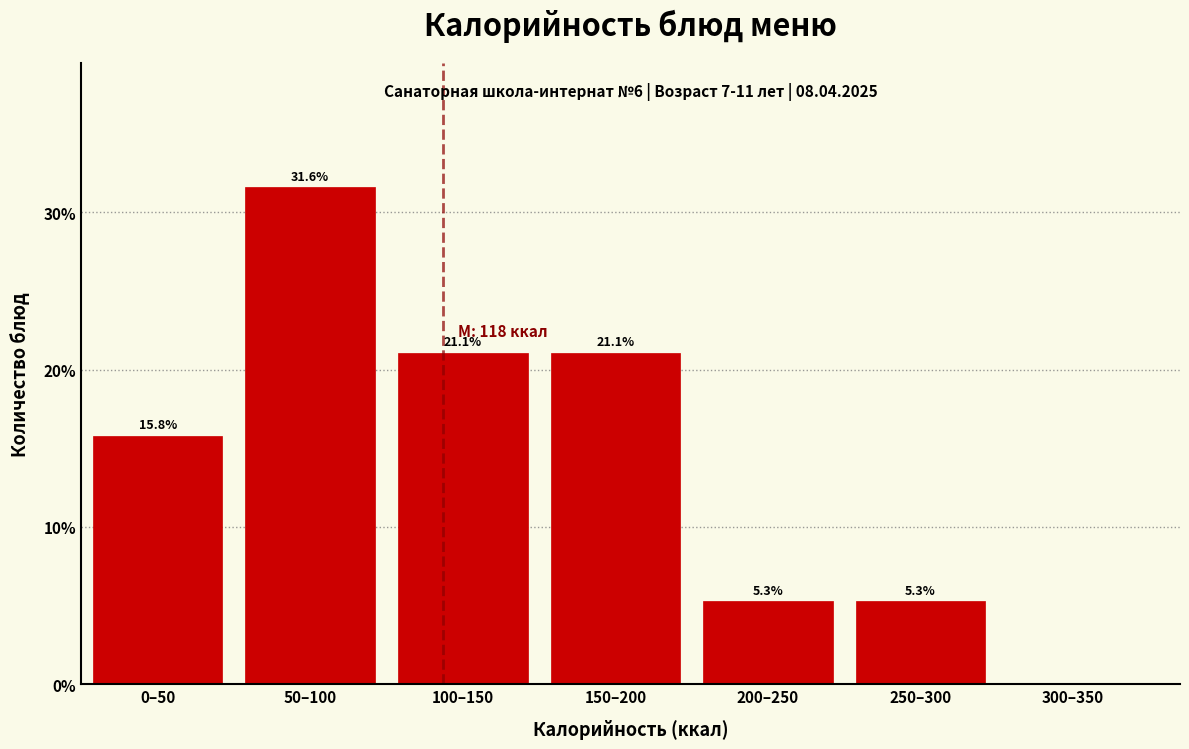

Reading right to left, list all the values displayed in this chart.

300–350=0.0	250–300=5.3	200–250=5.3	150–200=21.1	100–150=21.1	50–100=31.6	0–50=15.8